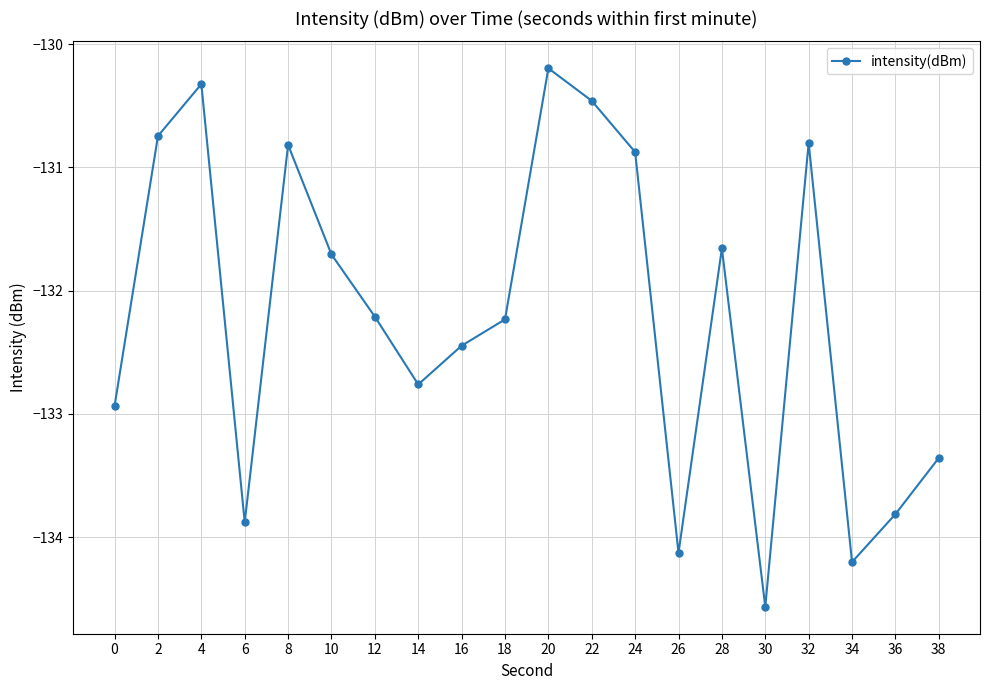

Reading left to right, extract all data points from this chart.

0=-132.9	2=-130.7	4=-130.3	6=-133.9	8=-130.8	10=-131.7	12=-132.2	14=-132.8	16=-132.4	18=-132.2	20=-130.2	22=-130.5	24=-130.9	26=-134.1	28=-131.7	30=-134.6	32=-130.8	34=-134.2	36=-133.8	38=-133.4